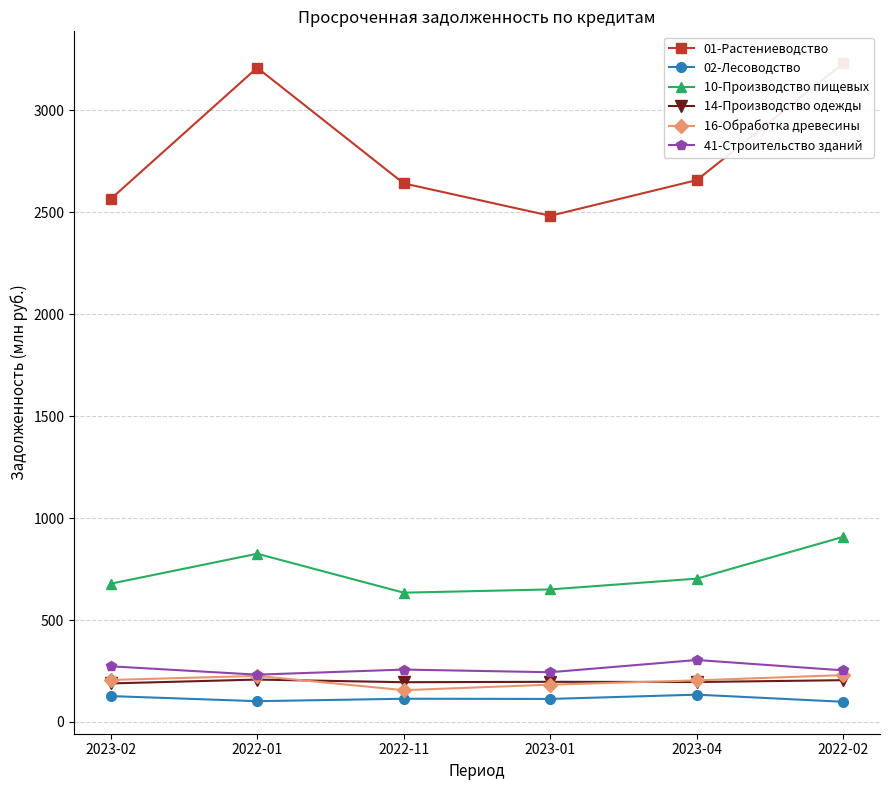

Is the value of 16-Обработка древесины at 2023-04 greater than the value of 41-Строительство зданий at 2022-11?

No